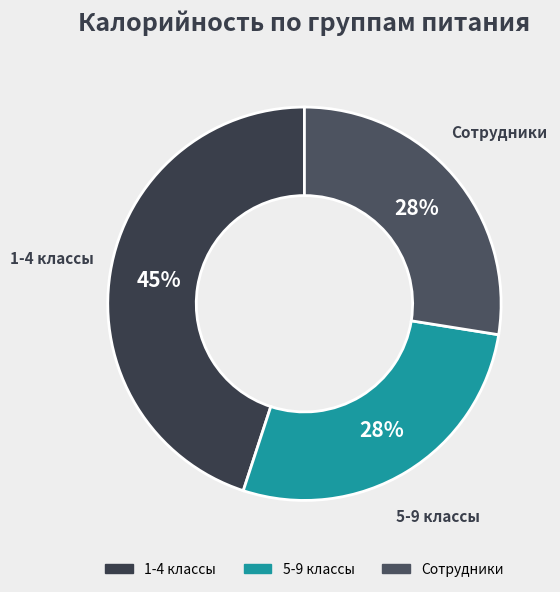

Does any single category account for the majority?

No